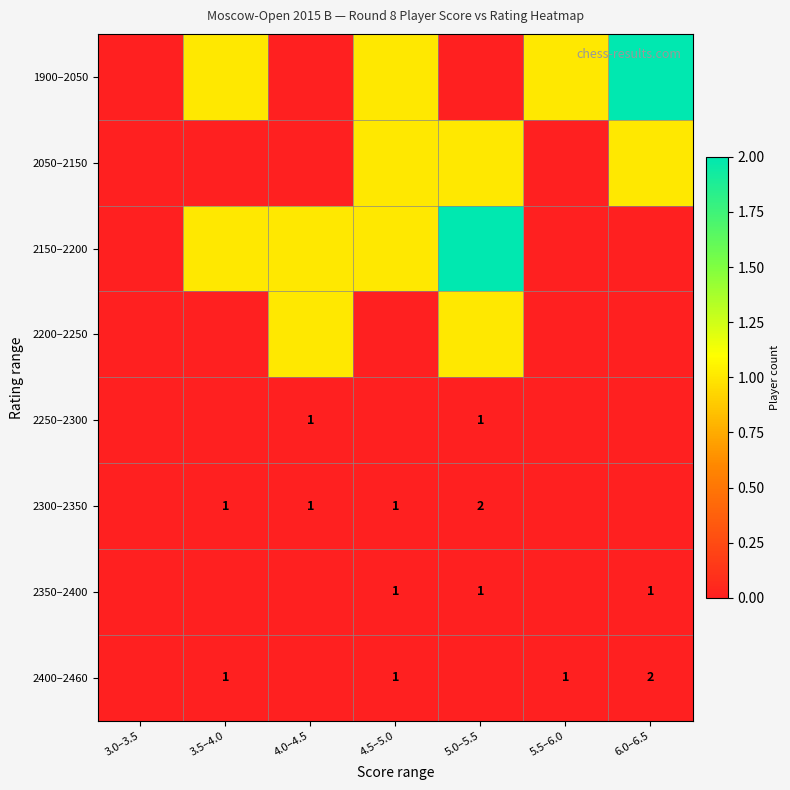

Between 3.5–4.0 and 6.0–6.5, which is larger?

6.0–6.5